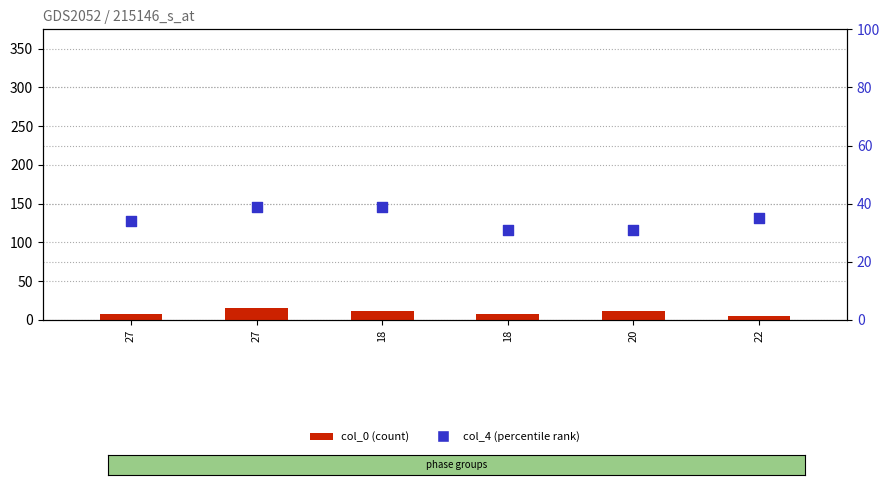

What are all the series names shown in the legend?

col_0, col_4